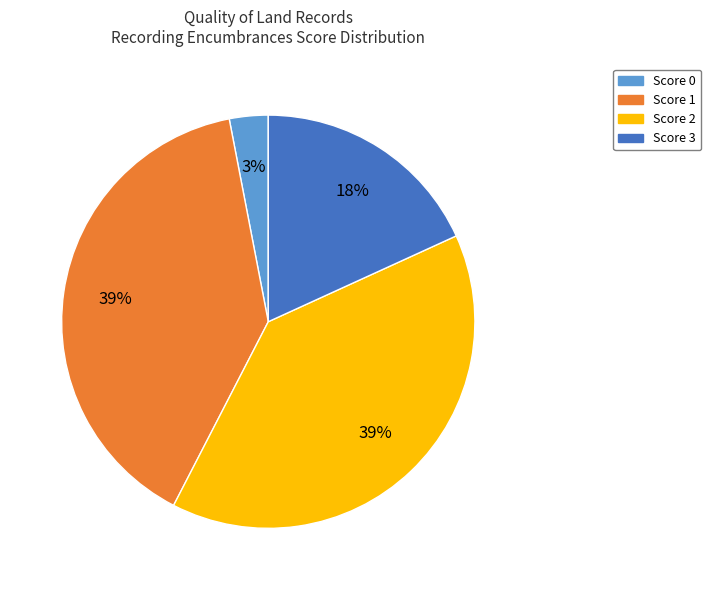

To the nearest percent, what is the difference between the largest and smallest slice percentages?

36%